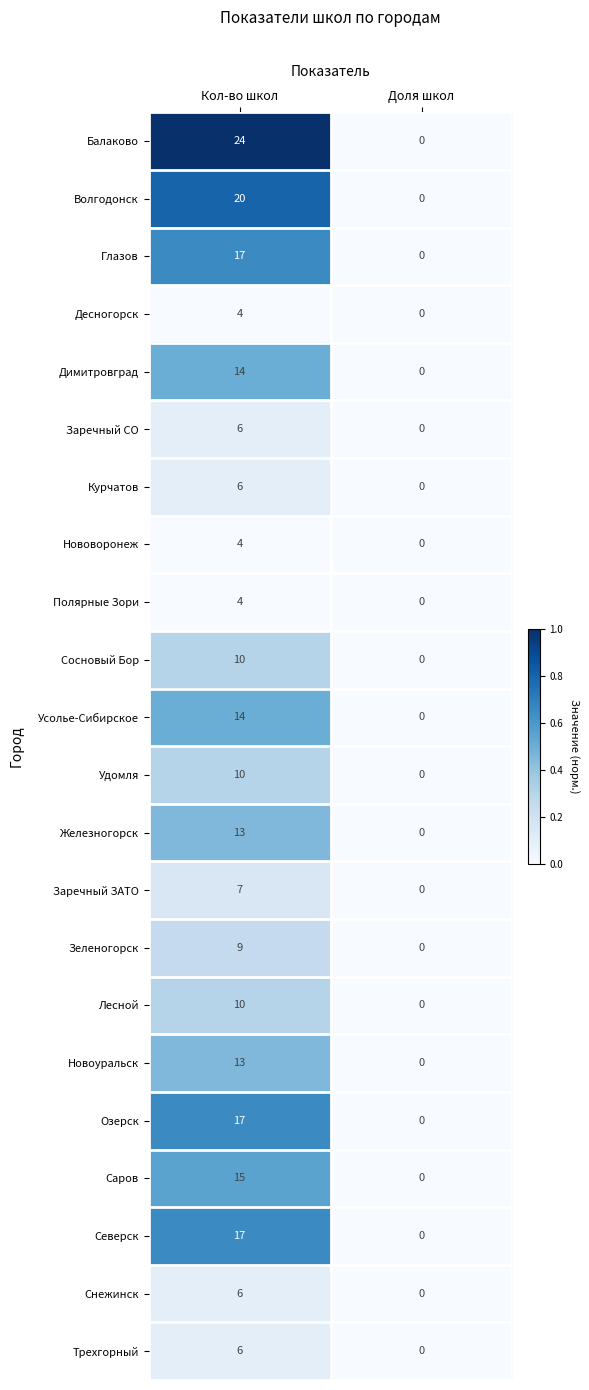

At which category is the sum across all series the highest?

Кол-во школ